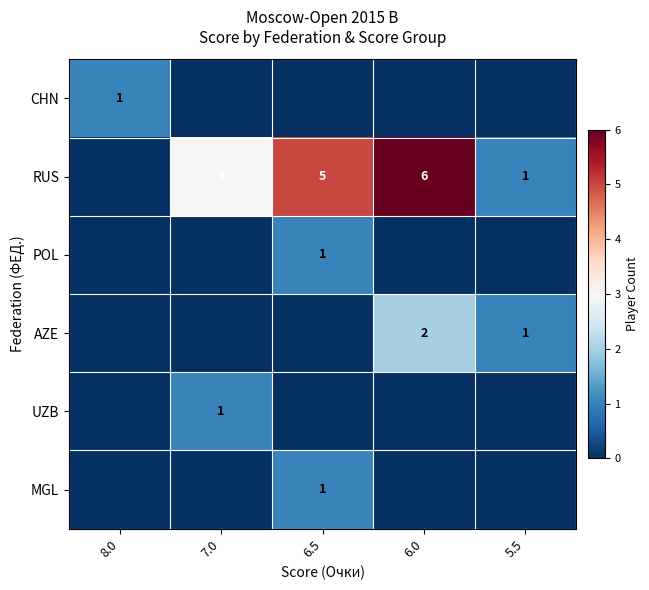

The value of RUS at 6.0 is 6. True or false?

True